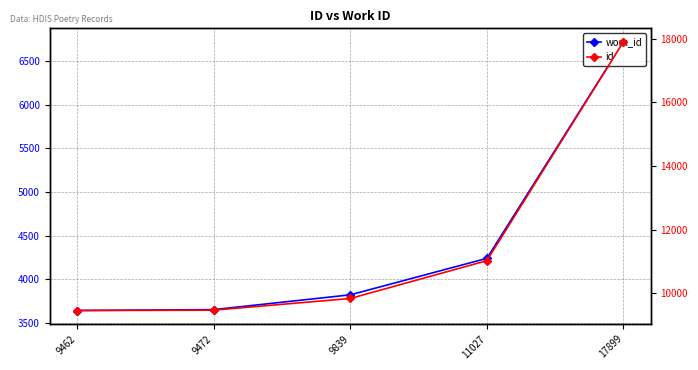

Is it true that work_id equals 3819 at 9839?

True